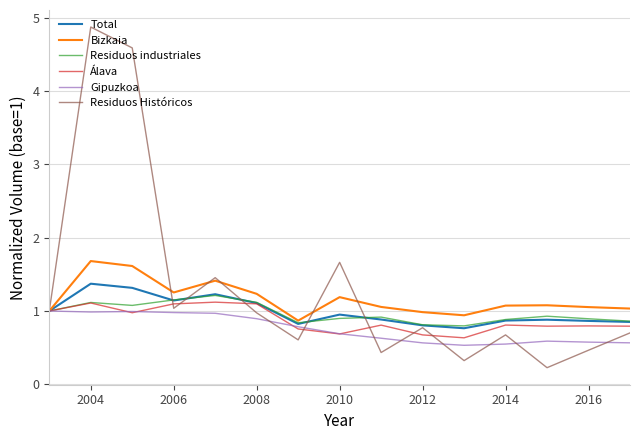

After their last crossing, which series has the higher values: Álava or Residuos Históricos?

Álava